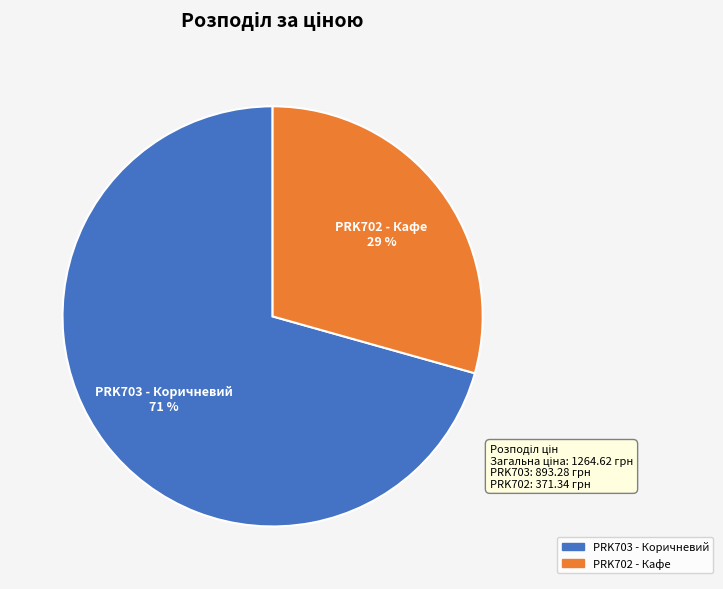

Is there any slice that represents more than half of the pie?

Yes